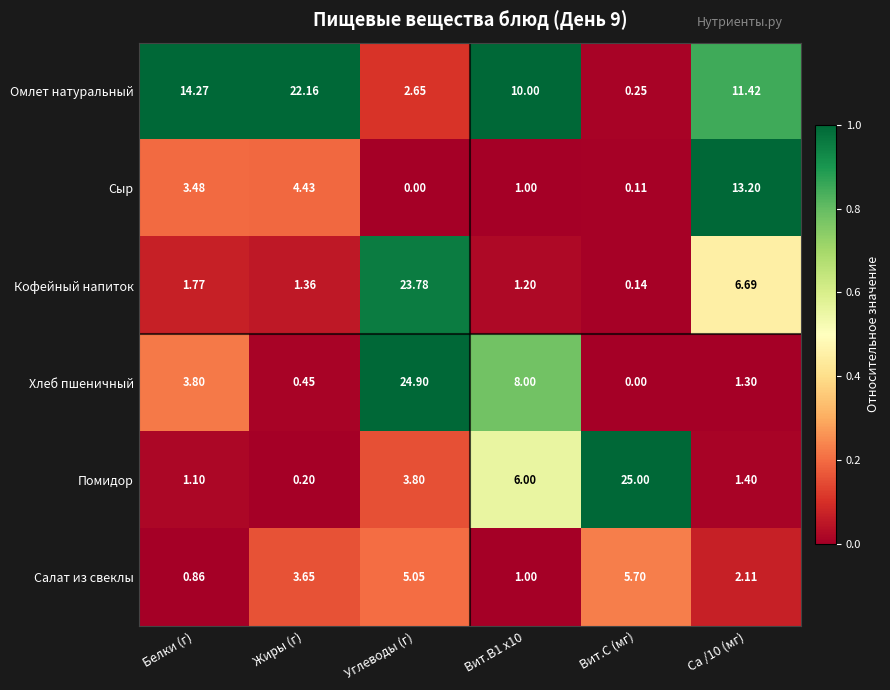

Where is Сыр nearest to the value 6?

Жиры (г)